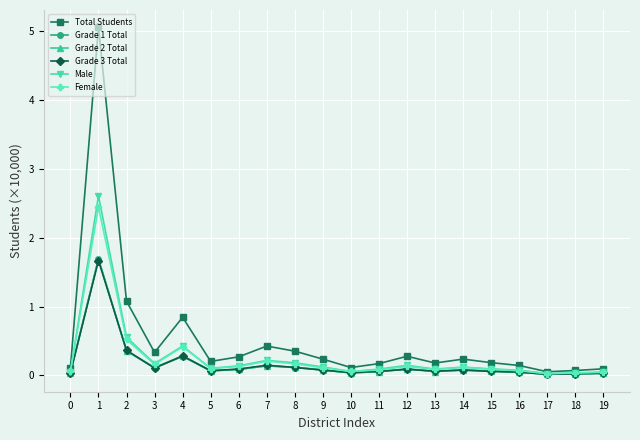

Is it true that Male equals 0.1 at 14?

True